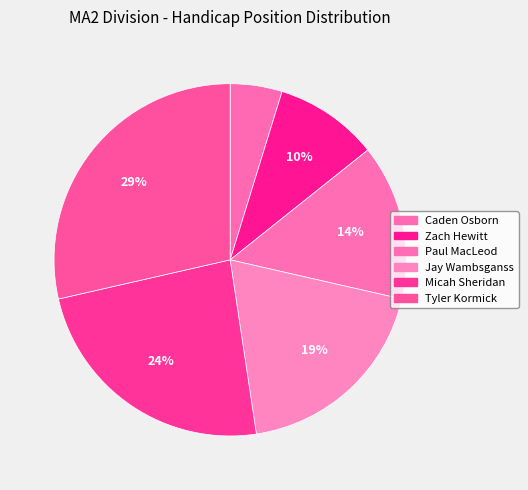

Is it true that Zach Hewitt is 10% of the pie?

True